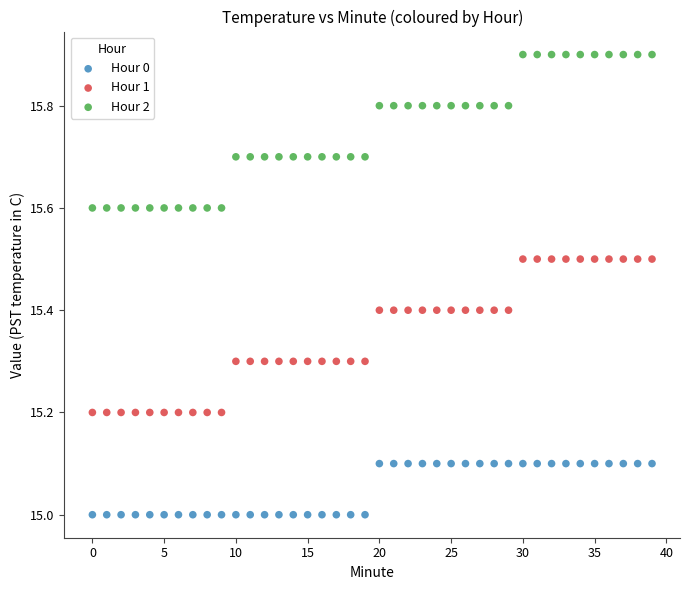

Across all data points, what is the range of Y values (max minus min)?

0.9